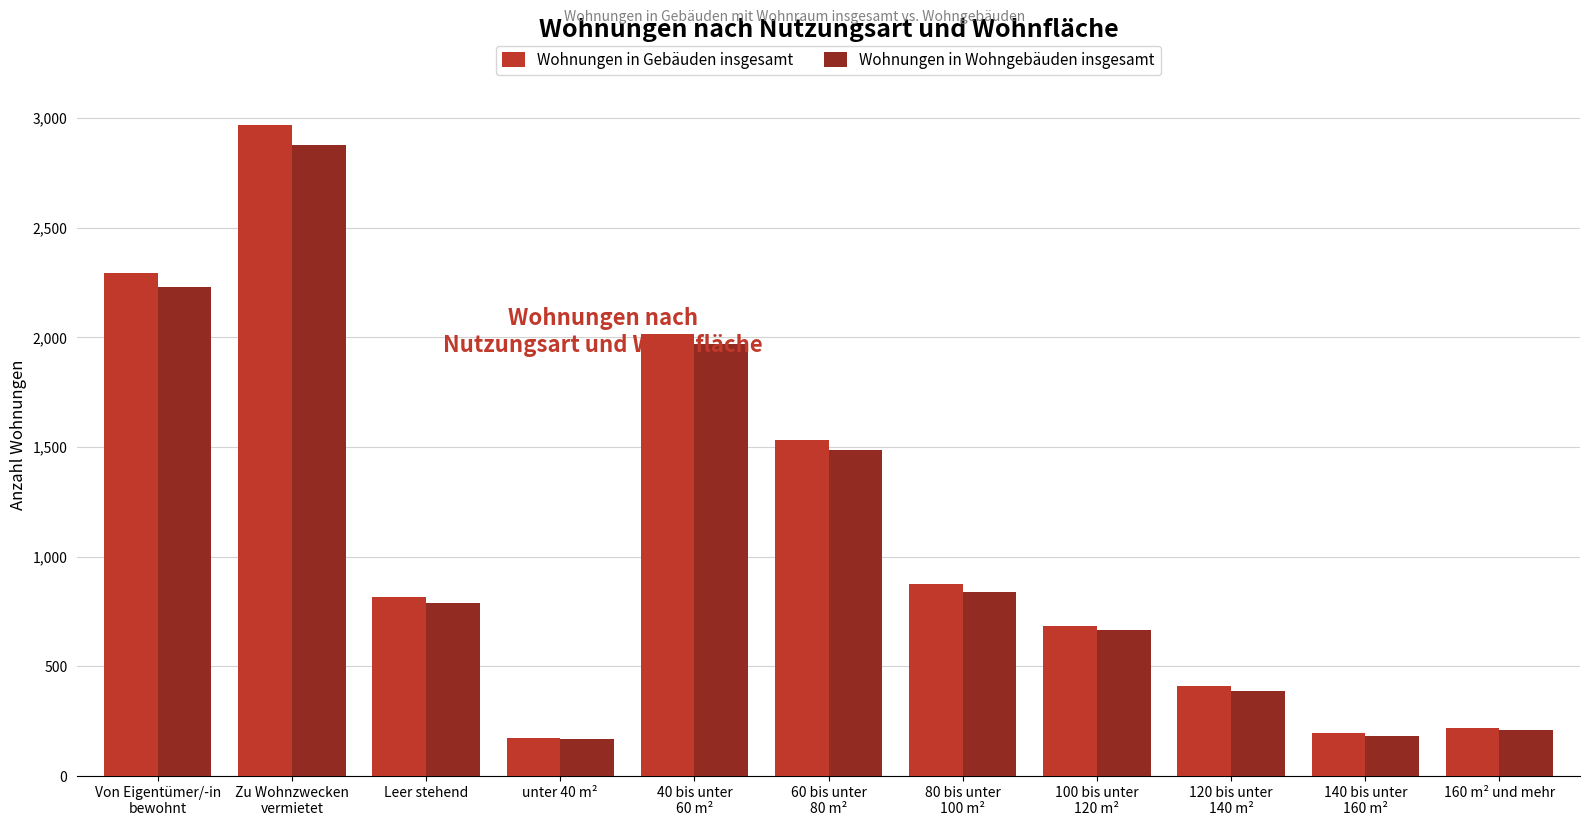

At which category is the sum across all series the highest?

Zu Wohnzwecken
vermietet